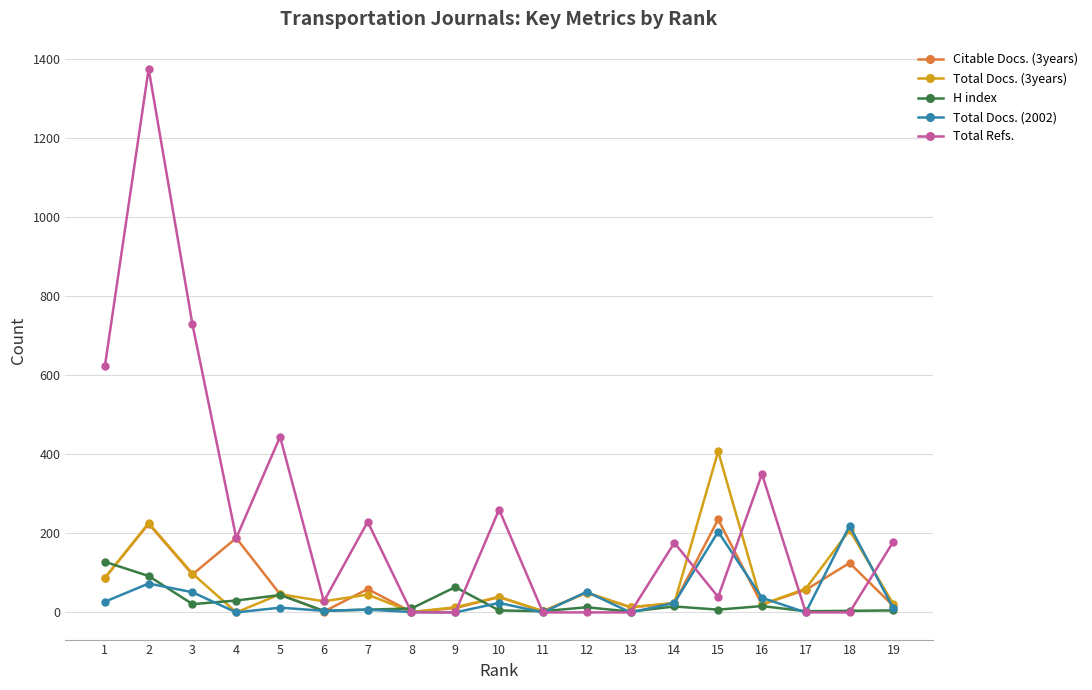

How many distinct data groups are displayed?

5